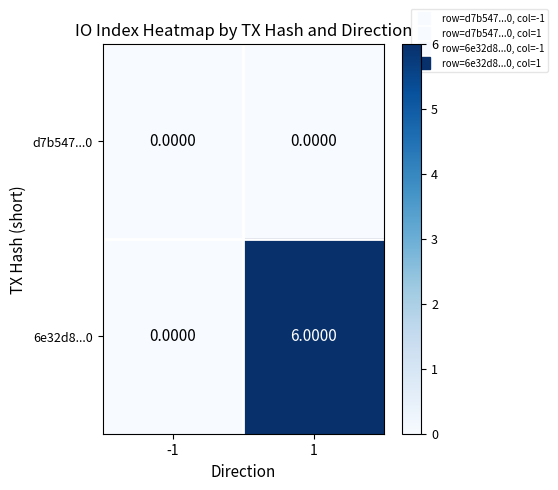

Rank the categories by 6e32d8...0 value from lowest to highest.

-1, 1